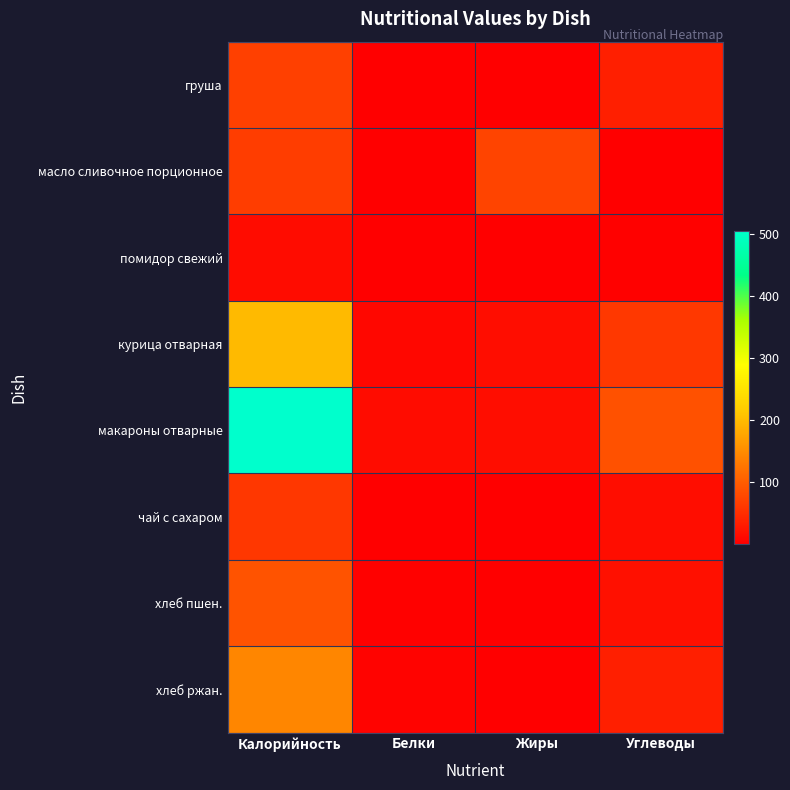

At how many categories does at least one series exceed 10?

4